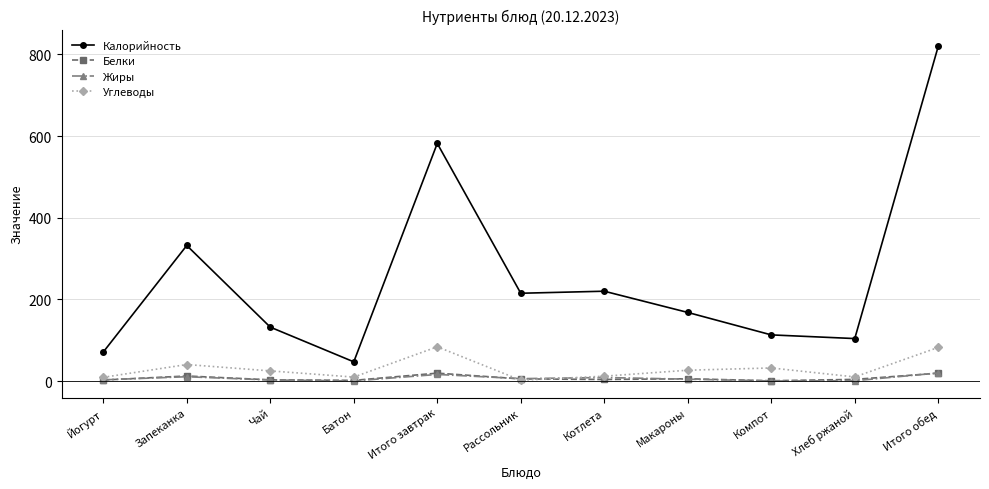

Is it true that Калорийность equals 132.0 at Чай?

True